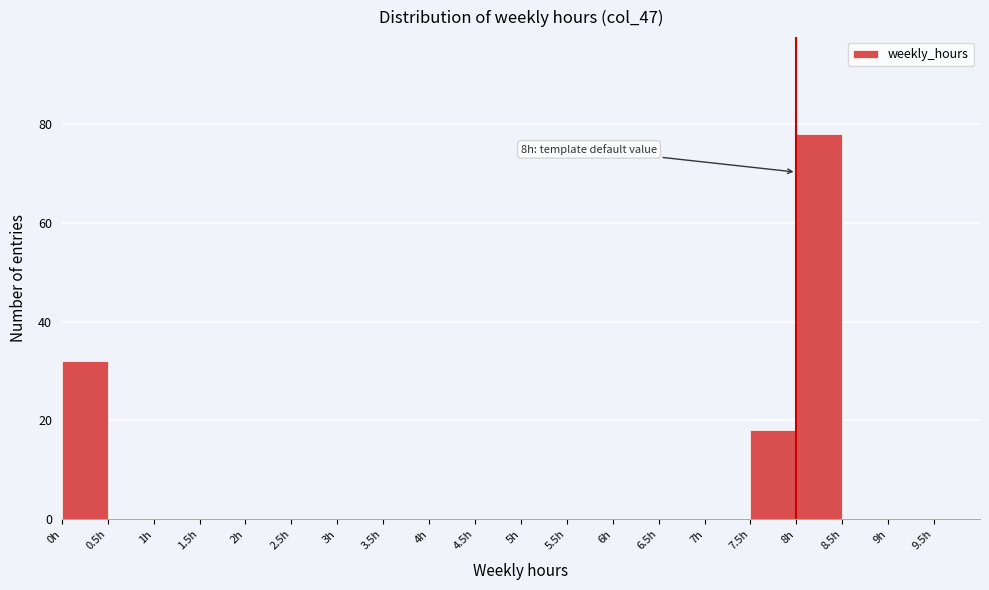

Over which range of the x-axis is the bar tallest?

8.0 to 8.5